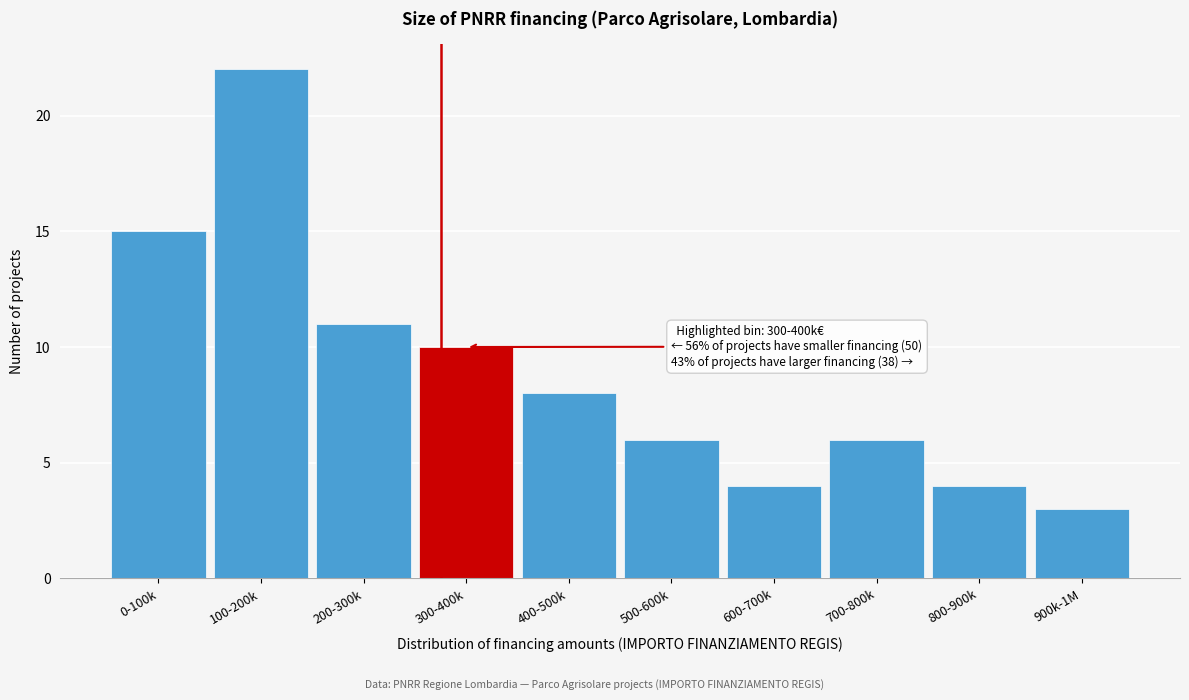

Reading left to right, list all the values displayed in this chart.

0-100k=15	100-200k=22	200-300k=11	300-400k=10	400-500k=8	500-600k=6	600-700k=4	700-800k=6	800-900k=4	900k-1M=3